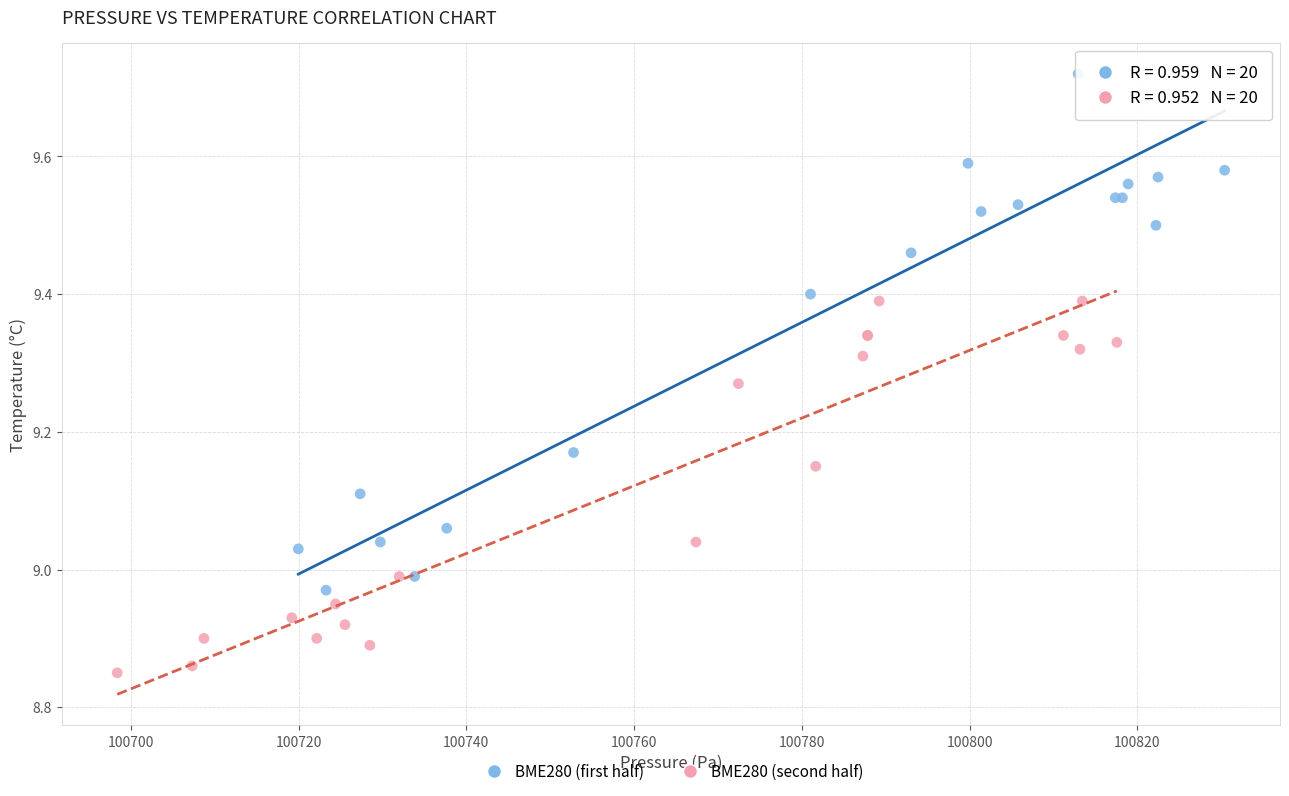

Which series contains the lowest Y value?

BME280 (second half)